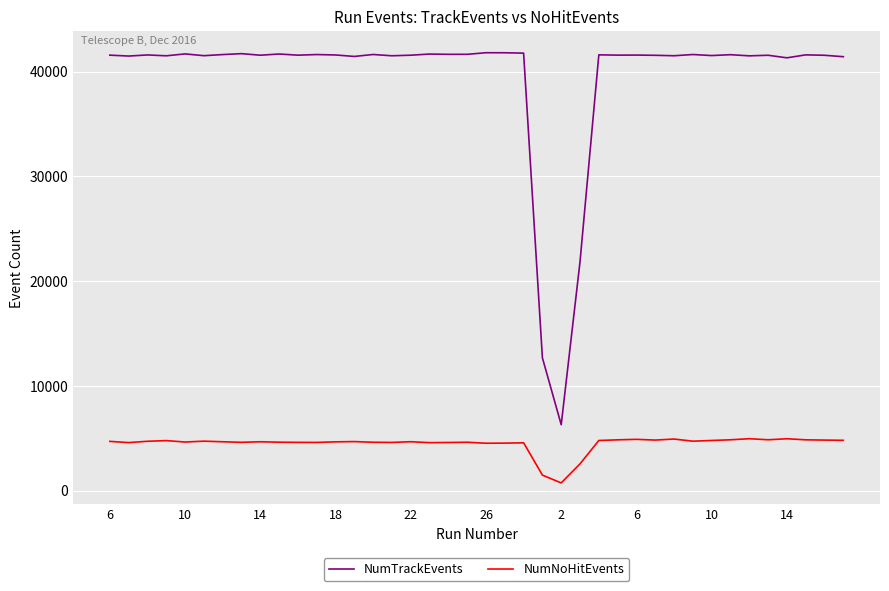

What is the highest value of the NumNoHitEvents series?

4969